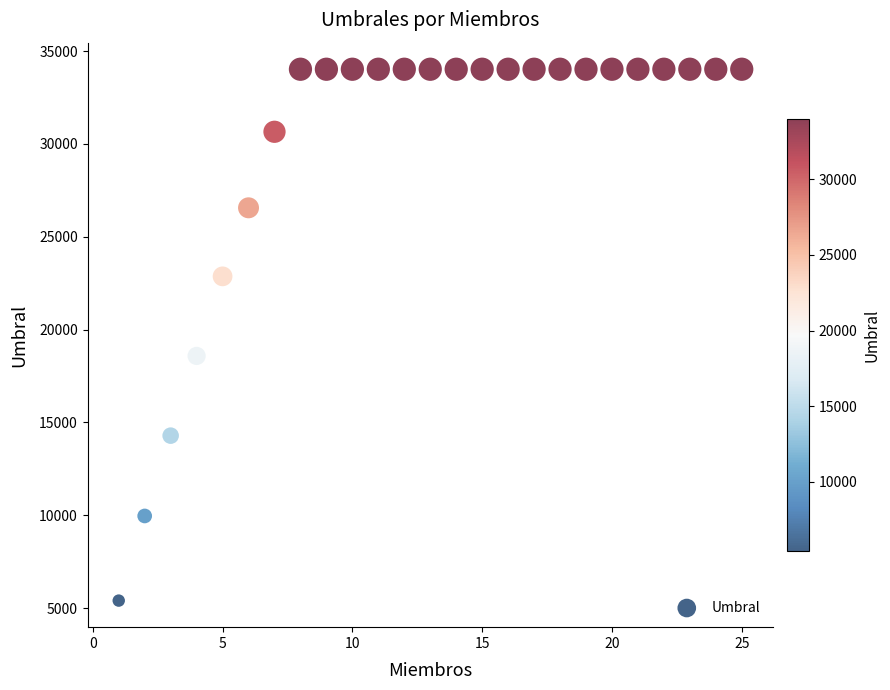

What Y value in the scatter plot is closest to 19712?

18581